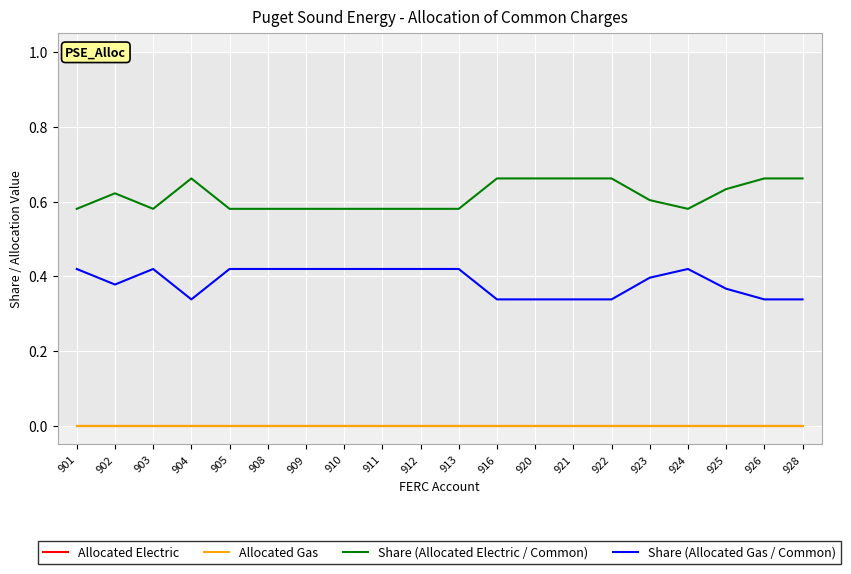

Does the chart display data point markers on the line(s)?

No